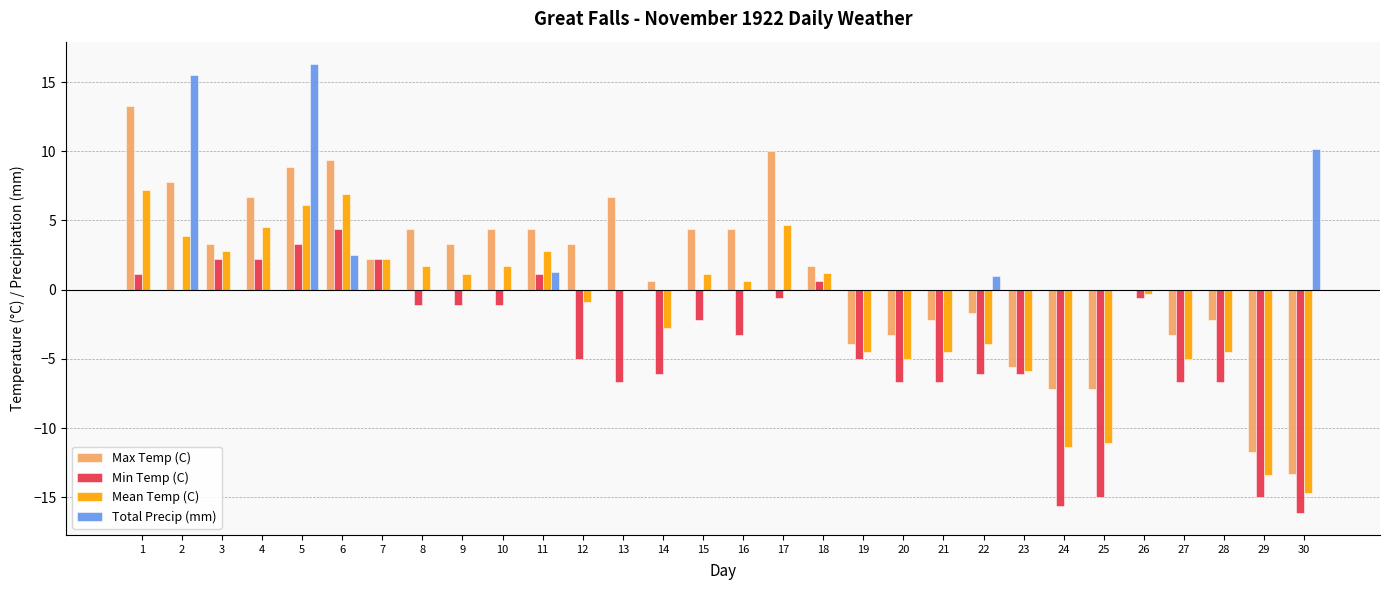

What is the sum of the Total Precip (mm) values at 1 and 30?

10.2